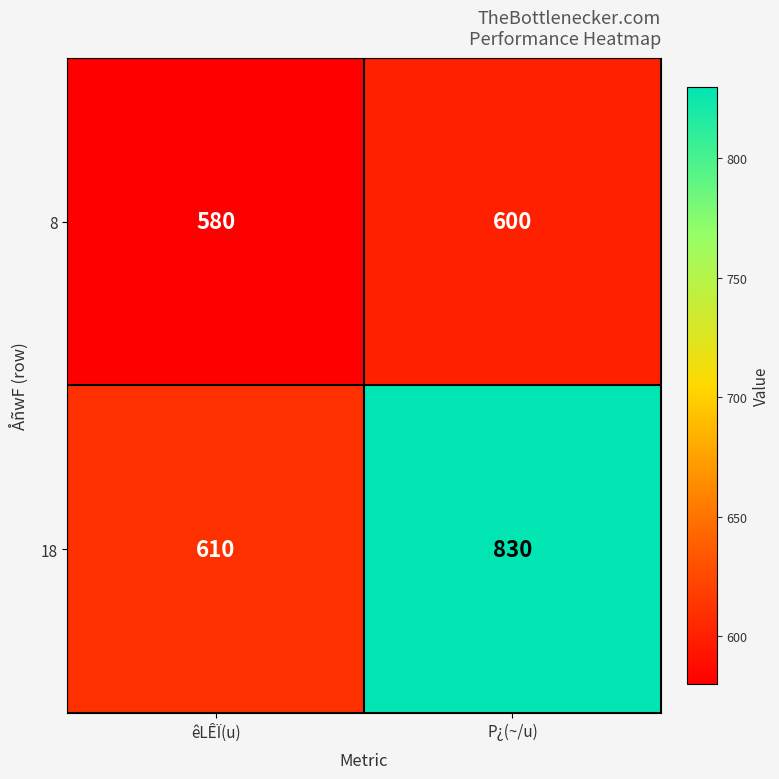

Which series has the largest total across all categories?

18